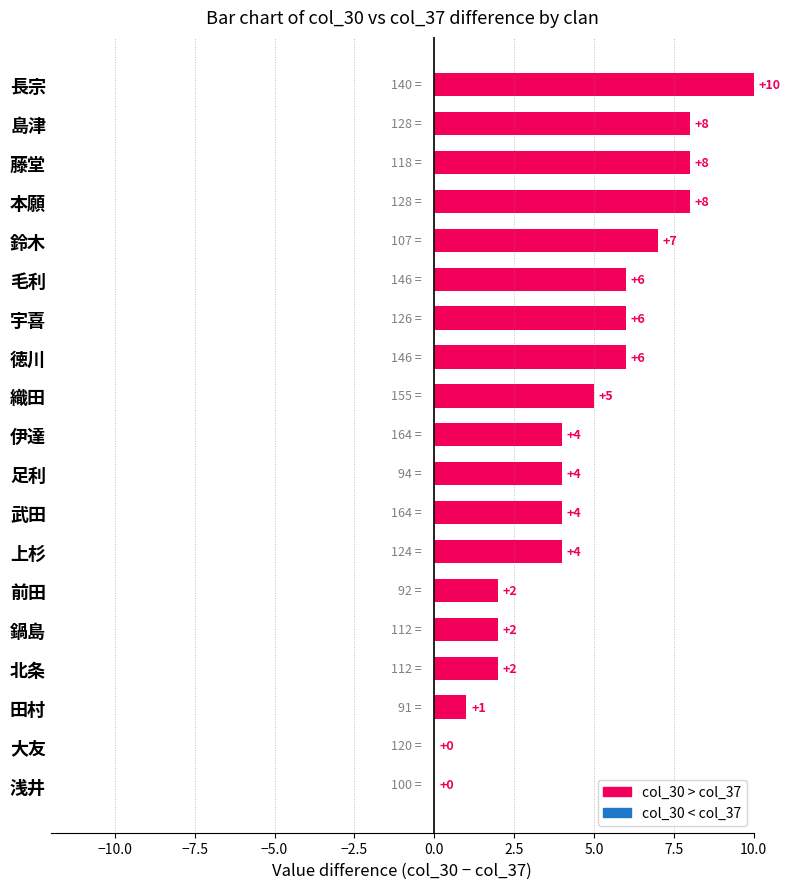

Reading top to bottom, transcribe all the data shown in this chart.

長宗=10	島津=8	藤堂=8	本願=8	鈴木=7	毛利=6	宇喜=6	徳川=6	織田=5	伊達=4	足利=4	武田=4	上杉=4	前田=2	鍋島=2	北条=2	田村=1	大友=0	浅井=0